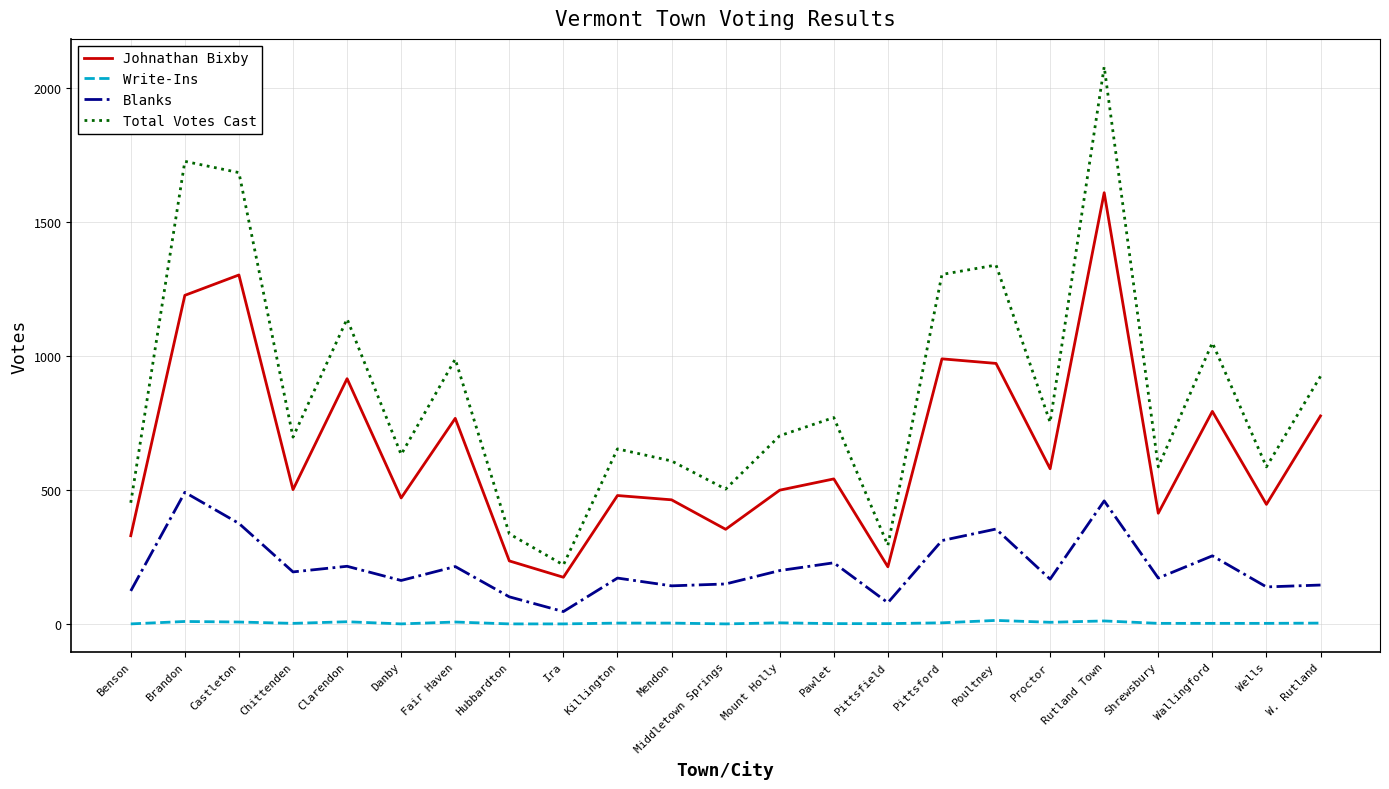

What are all the series names shown in the legend?

Johnathan Bixby, Write-Ins, Blanks, Total Votes Cast